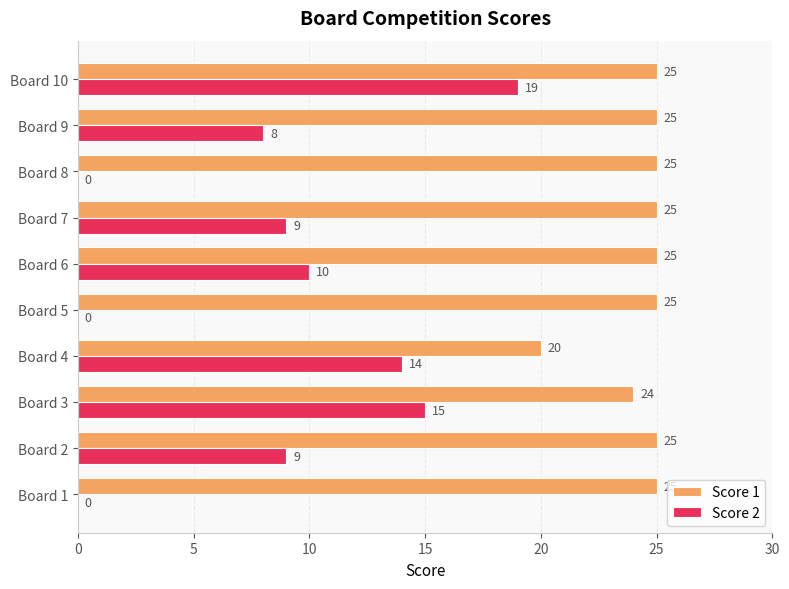

What is the sum of the Score 2 values at Board 2 and Board 7?

18